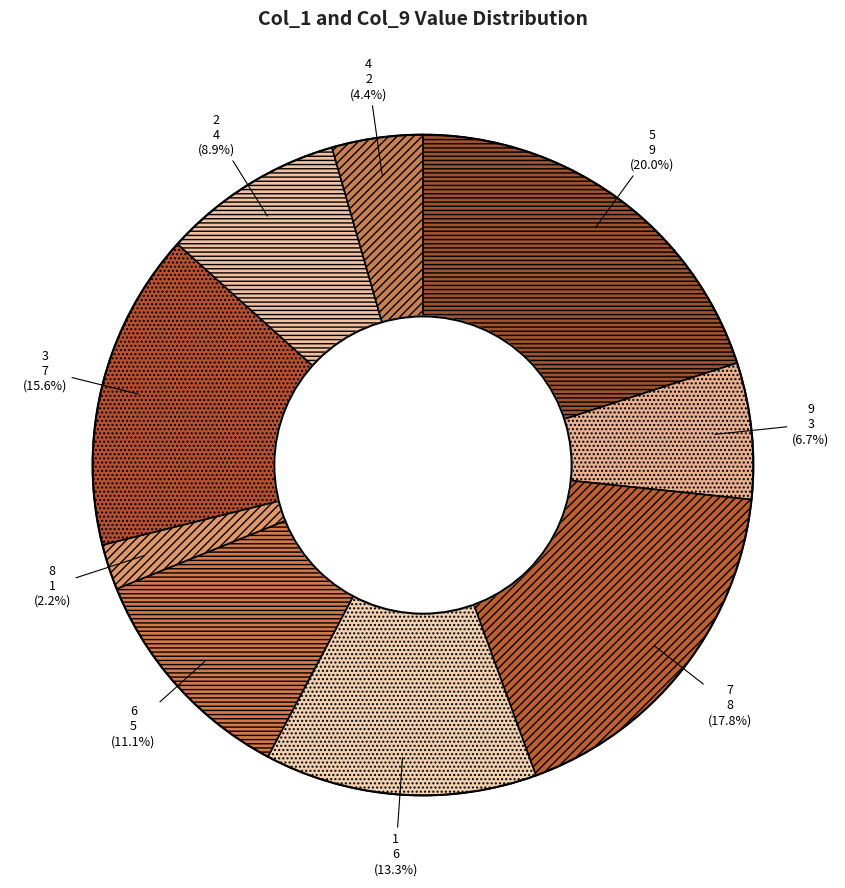

Which slice is the largest?

5